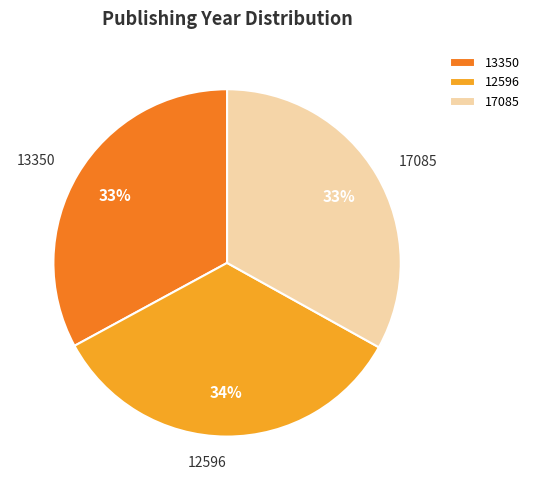

Combined, do 12596 and 17085 account for over 50%?

Yes